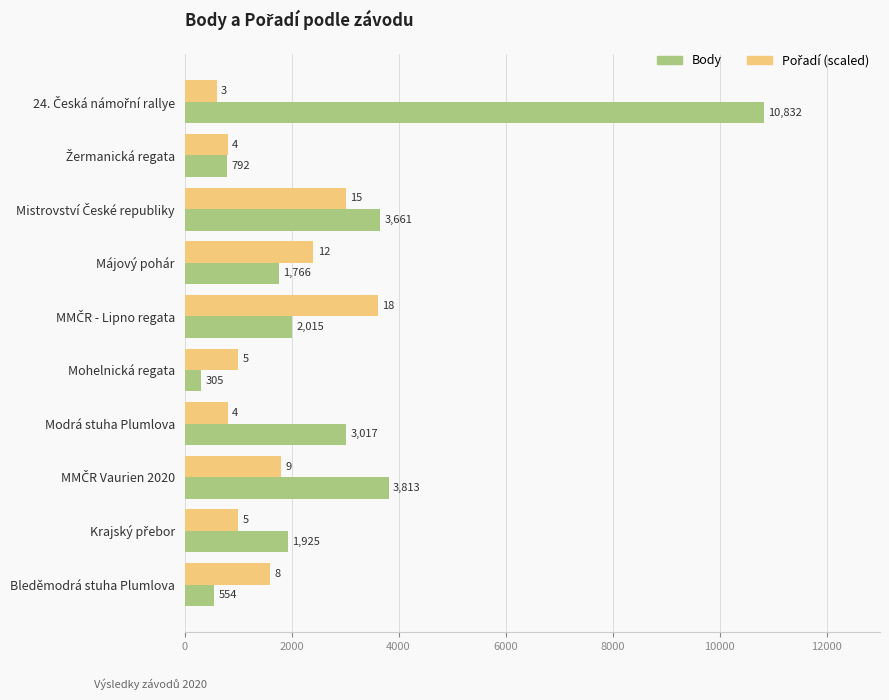

Which series has the widest spread of values?

Body